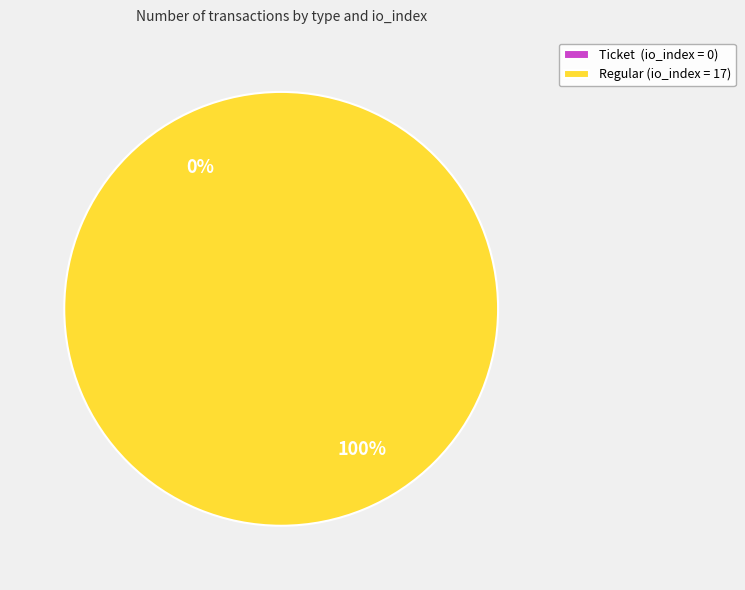

Which slice is the largest?

Regular (index 17)